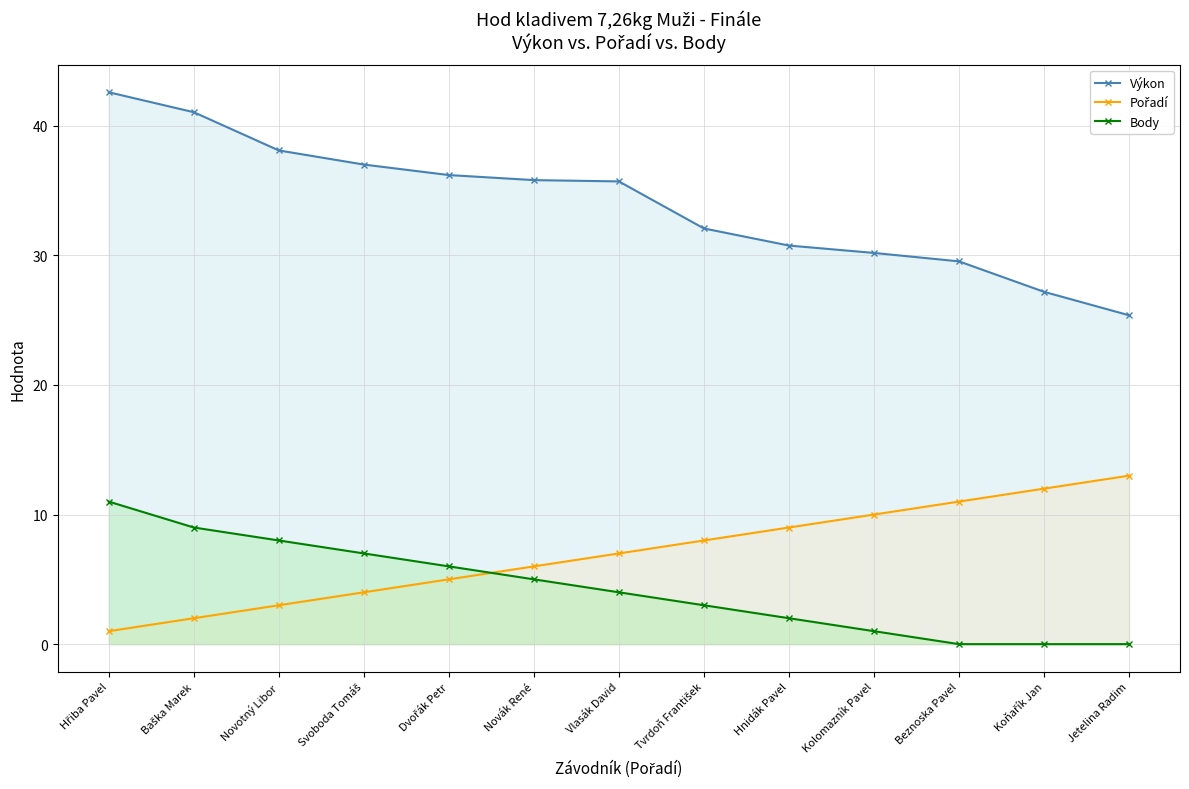

What position from the right is Vlasák David?

7